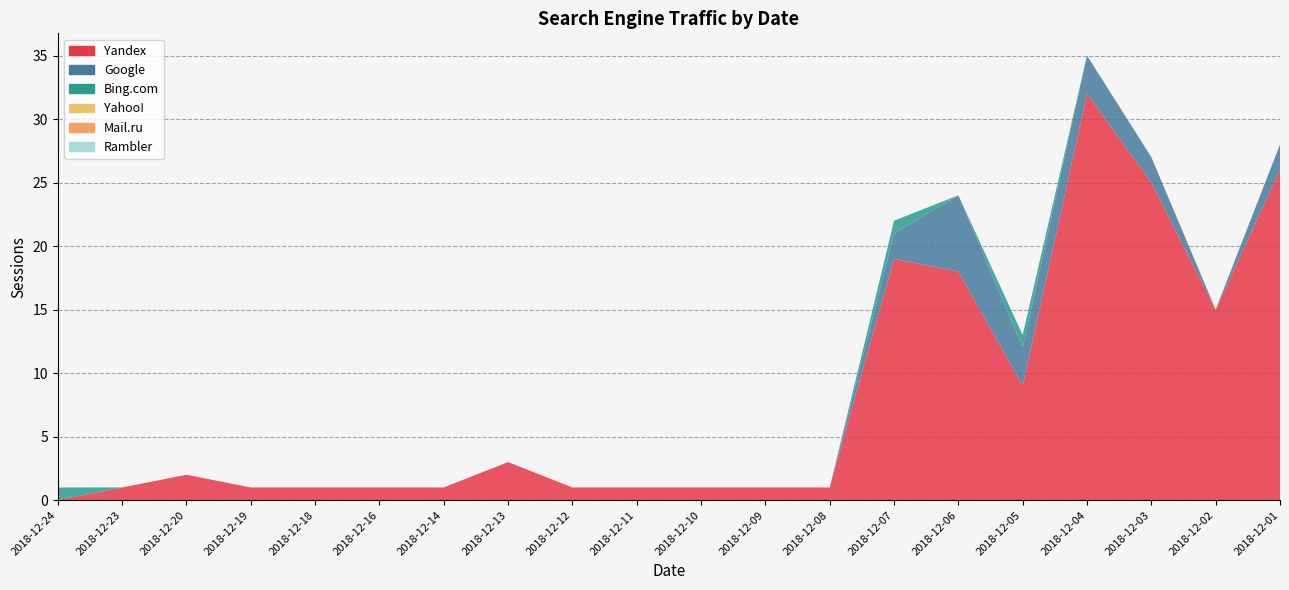

Reading left to right, list all the values displayed in this chart.

Yandex: 0	1	2	1	1	1	1	3	1	1	1	1	1	19	18	9	32	25	15	26
Google: 0	0	0	0	0	0	0	0	0	0	0	0	0	2	6	3	3	2	0	2
Bing.com: 1	0	0	0	0	0	0	0	0	0	0	0	0	1	0	1	0	0	0	0
Yahoo!: 0	0	0	0	0	0	0	0	0	0	0	0	0	0	0	0	0	0	0	0
Mail.ru: 0	0	0	0	0	0	0	0	0	0	0	0	0	0	0	0	0	0	0	0
Rambler: 0	0	0	0	0	0	0	0	0	0	0	0	0	0	0	0	0	0	0	0